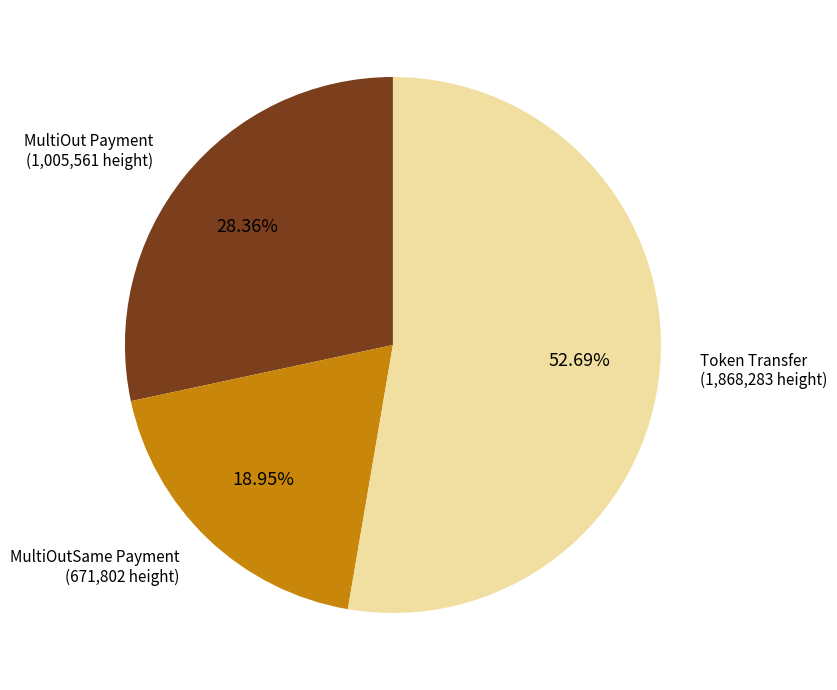

Combined, do MultiOut Payment and Token Transfer account for over 50%?

Yes